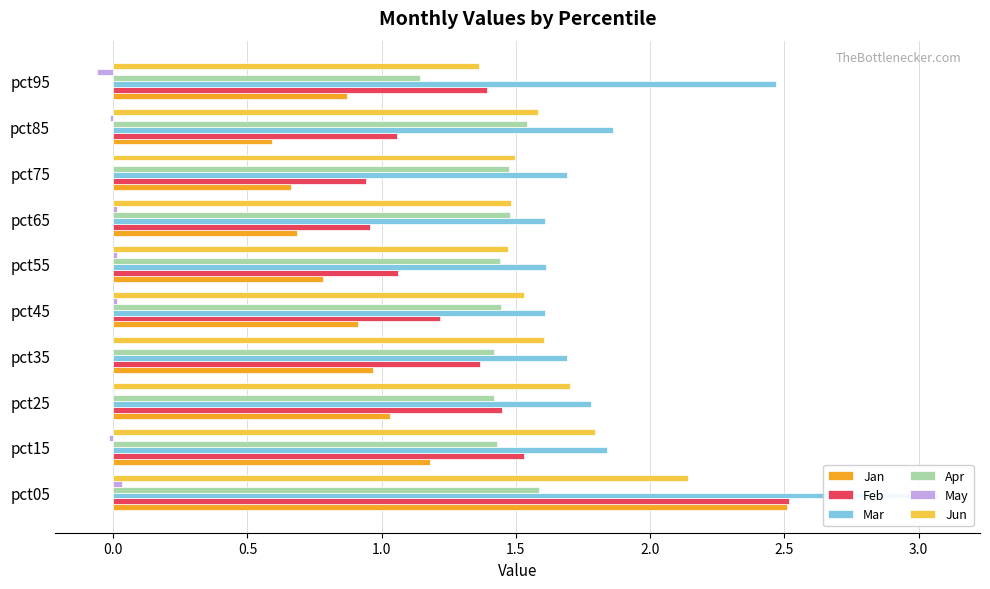

Which series has the largest total across all categories?

Mar